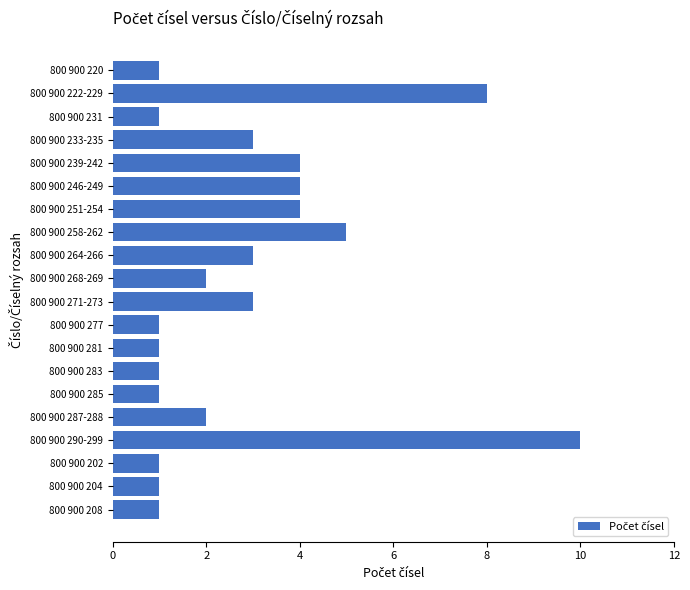

How many values are between 1 and 4?

17